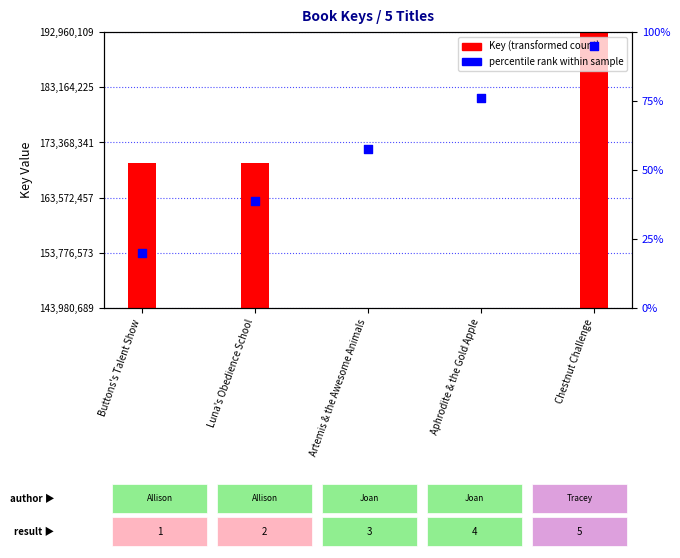

What is the change in value from Luna's Obedience School to Aphrodite & the Gold Apple?

-25649533